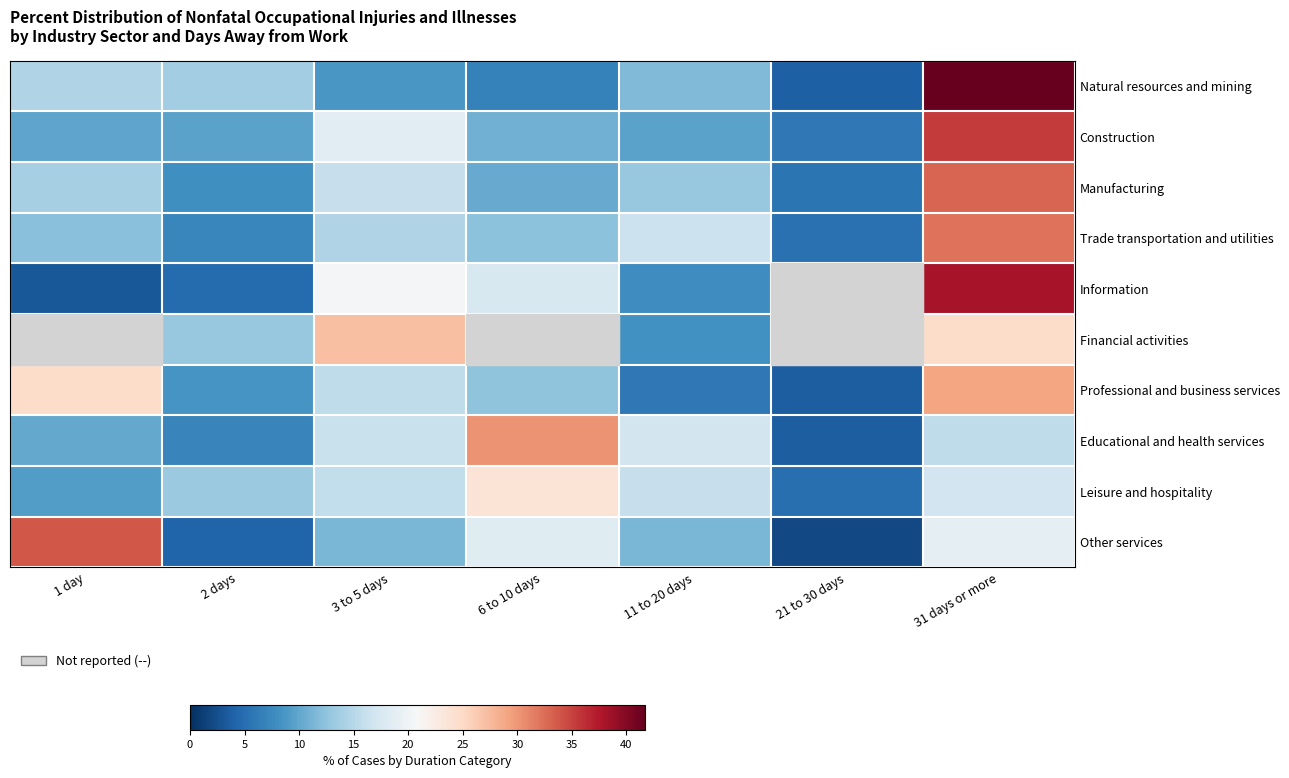

True or false: Leisure and hospitality has a value of 38.2 at 6 to 10 days.

False